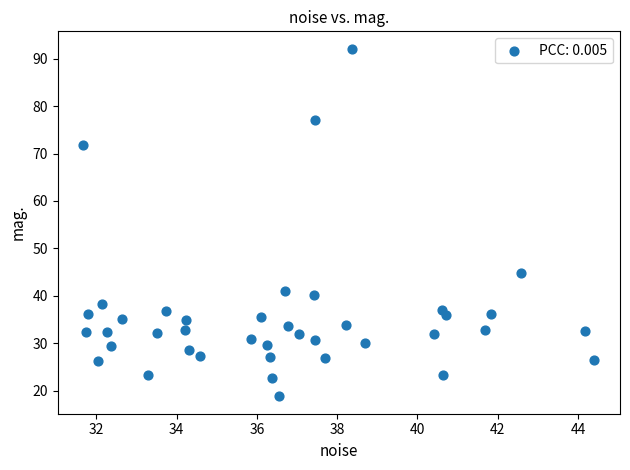

What is the range of Y values (max minus min)?

73.4